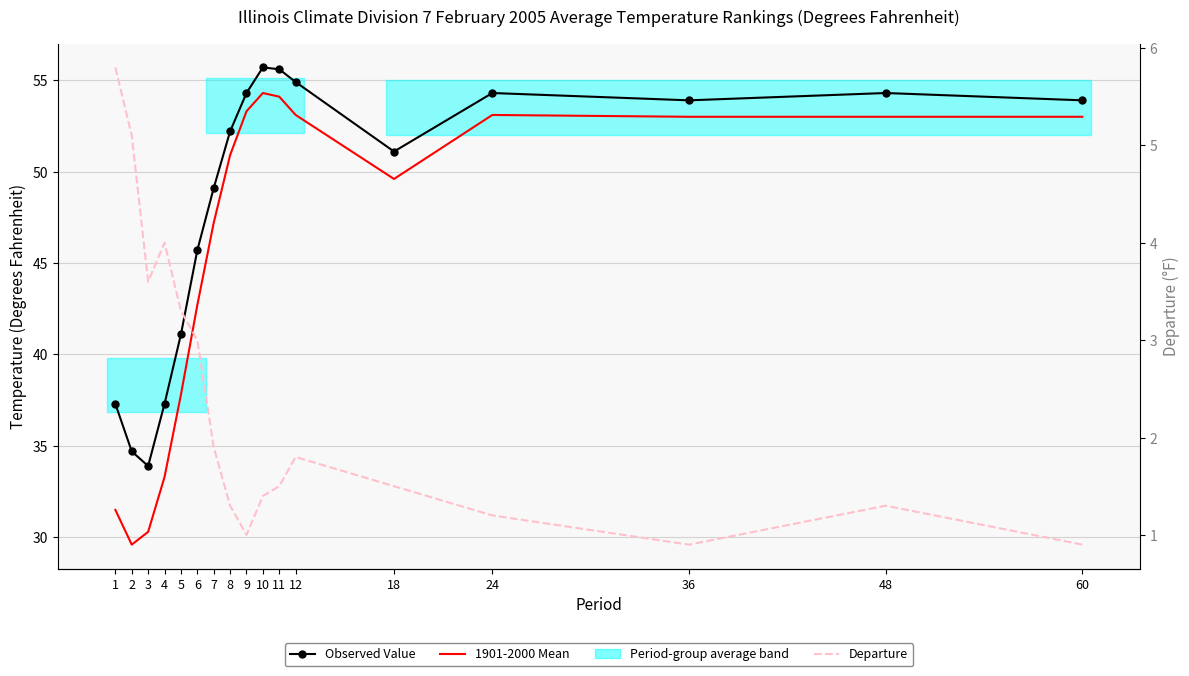

Which series has the widest spread of values?

1901-2000 Mean